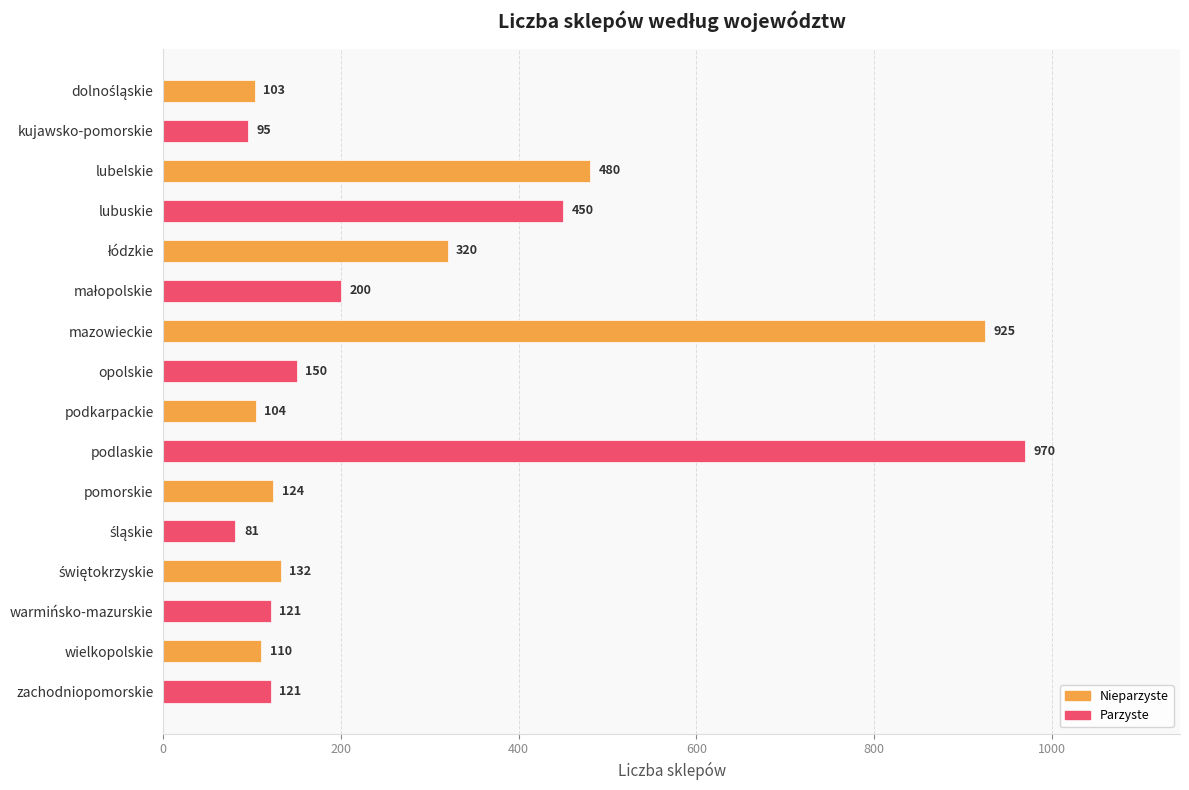

Where is the data nearest to the value 525?

lubelskie